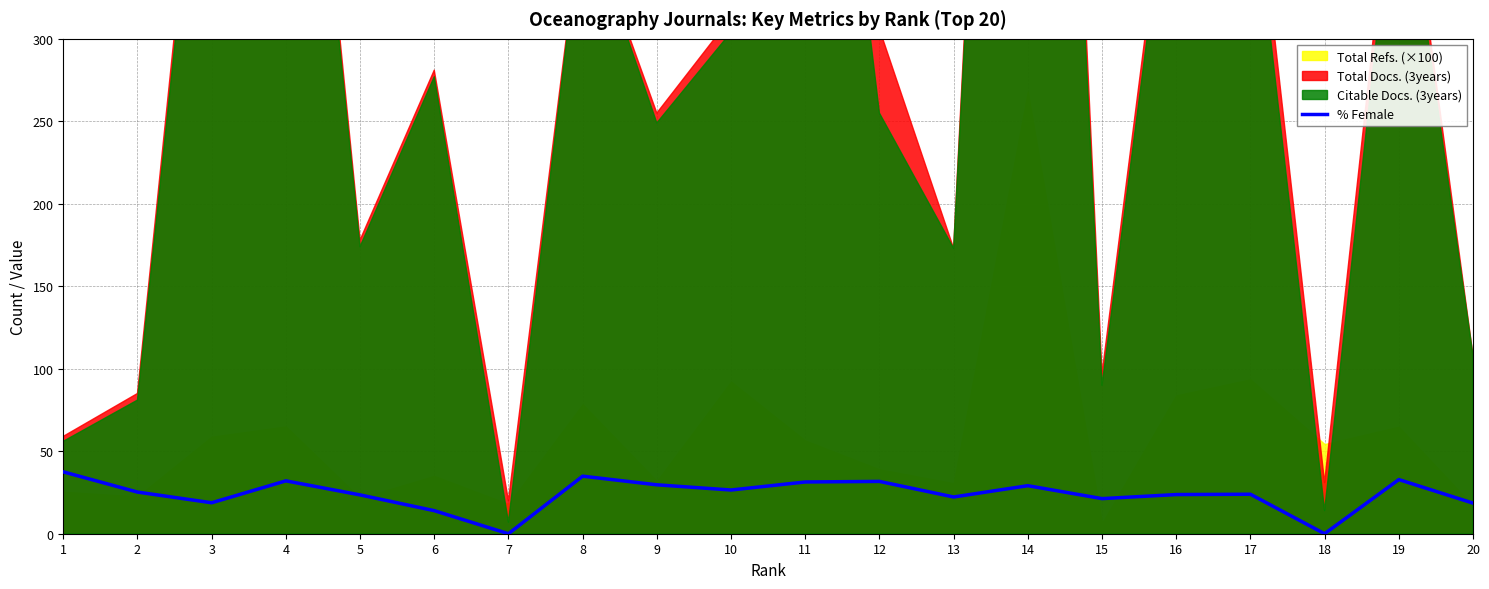

Reading left to right, list all the values displayed in this chart.

1=37.5	2=25.2	3=18.8	4=32.0	5=23.5	6=14.0	7=0.0	8=34.9	9=29.6	10=26.5	11=31.4	12=31.7	13=22.3	14=29.1	15=21.3	16=23.7	17=23.9	18=0.0	19=32.8	20=18.6